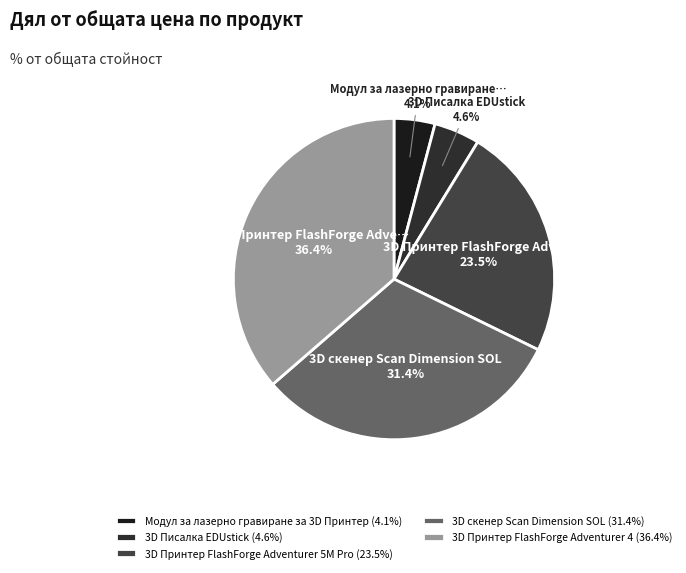

What is the change in value from 3D Писалка EDUstick to 3D Принтер FlashForge Adventurer 5M Pro?

+963.8